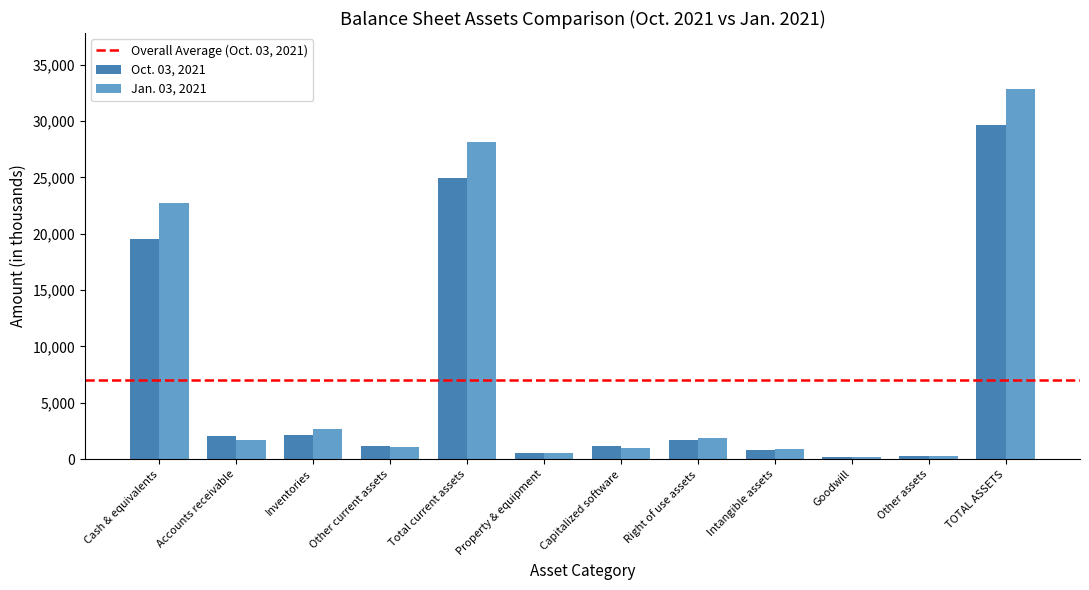

Which series changed the most between Other current assets and Property & equipment?

Oct. 03, 2021